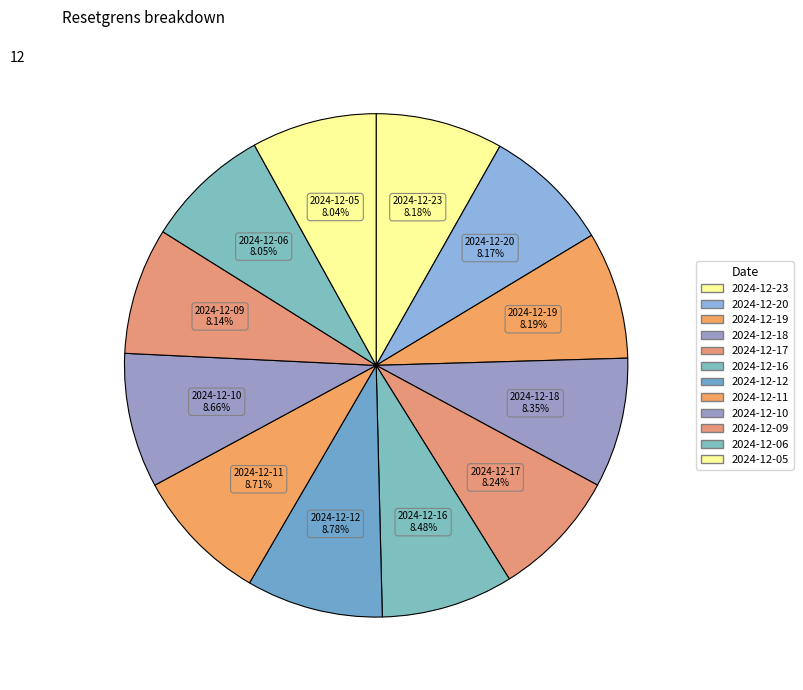

To the nearest percent, what is the difference between the largest and smallest slice percentages?

1%